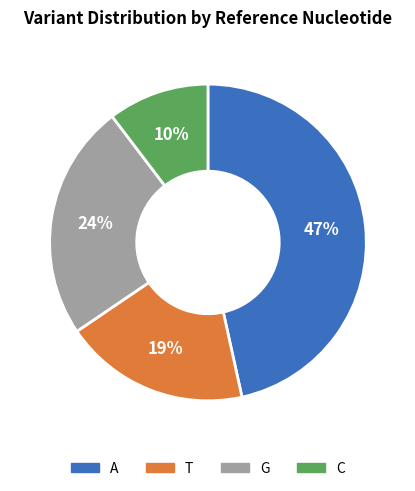

Is it true that T is 7% of the pie?

False